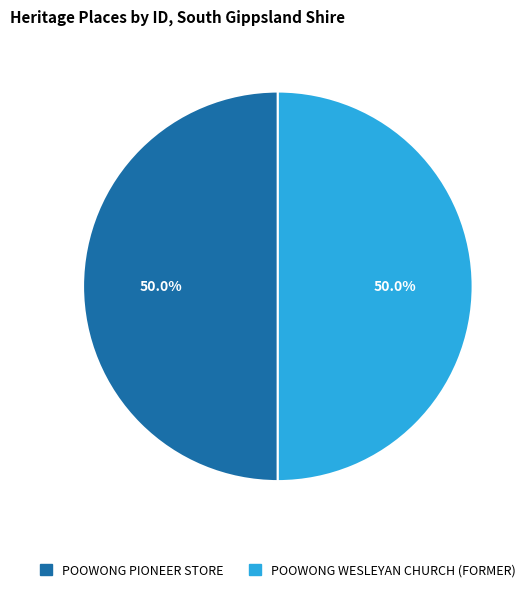

What is the ratio of the value at POOWONG PIONEER STORE to the value at POOWONG WESLEYAN CHURCH (FORMER)?

1.0